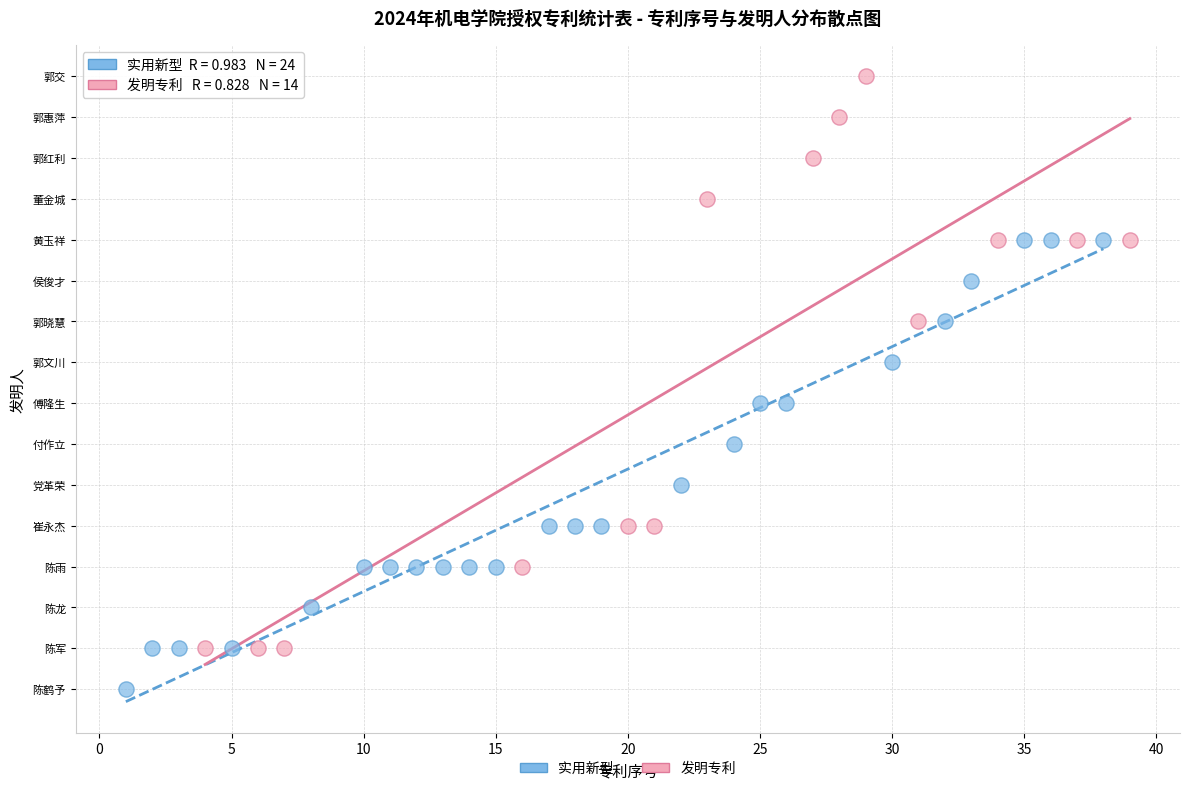

What are all the series names shown in the legend?

实用新型, 发明专利